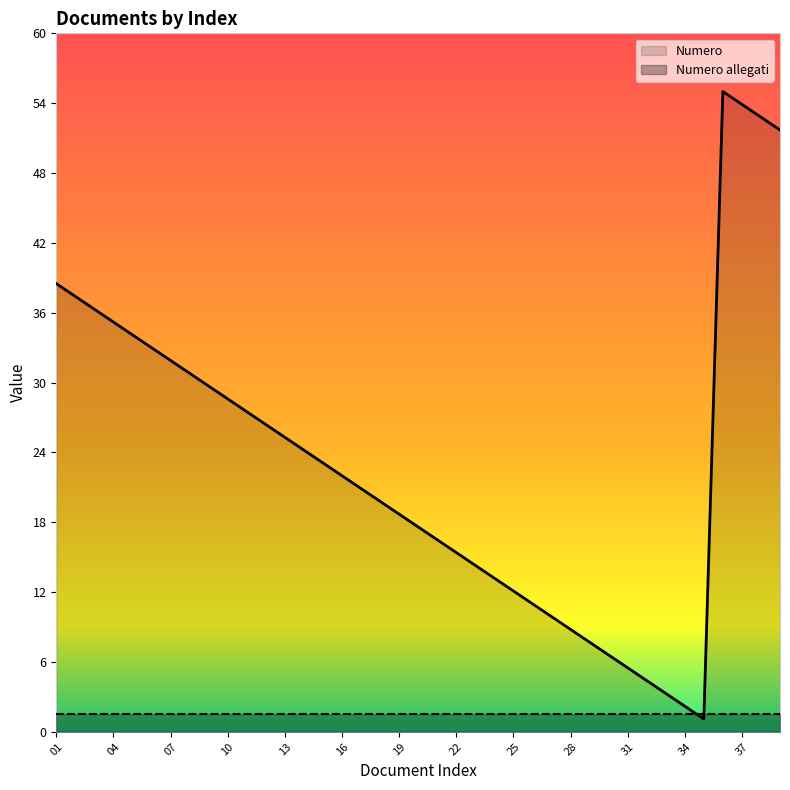

At which label is the value closest to 28?

11